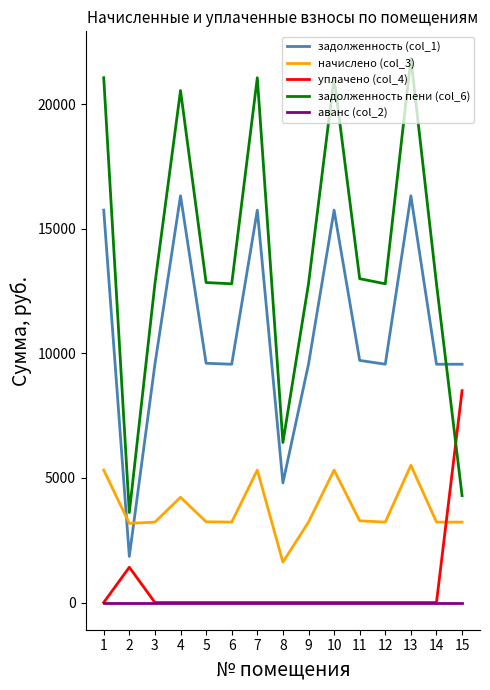

Rank the series by their maximum value, from highest to lowest.

задолженность пени (col_6), задолженность (col_1), уплачено (col_4), начислено (col_3), аванс (col_2)